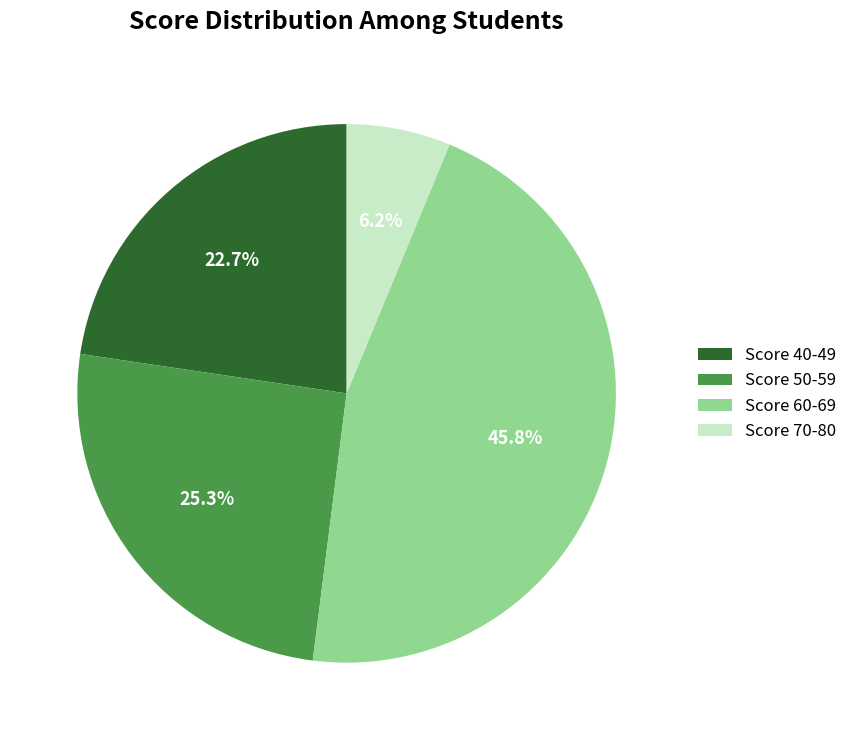

How many segments does this pie chart have?

4